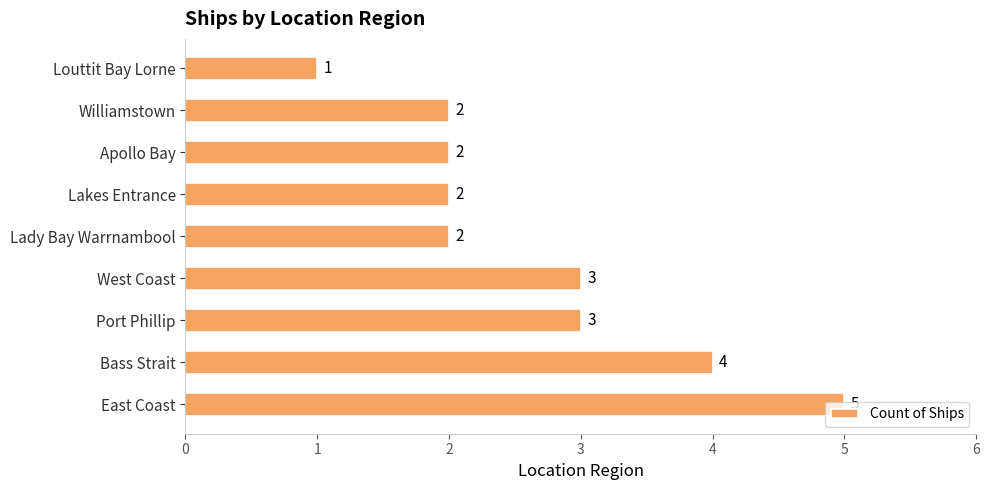

The value at Bass Strait is 4. True or false?

True